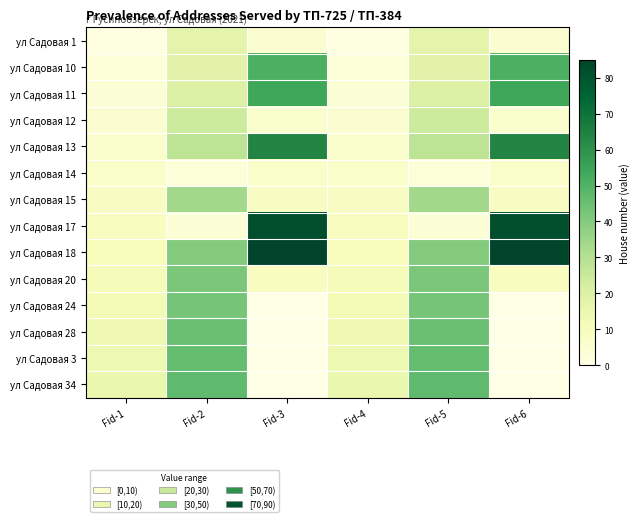

Which series has the largest range (max minus min)?

ул Садовая 17